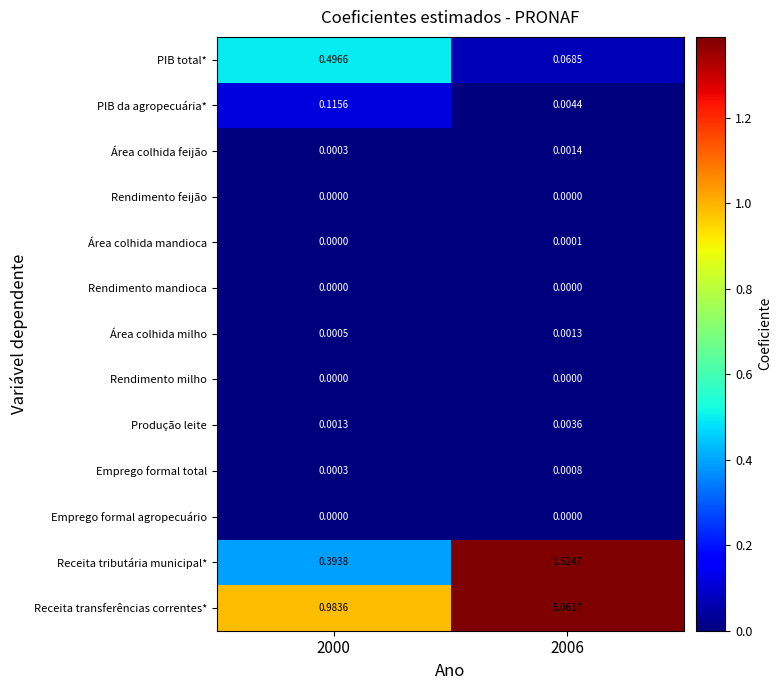

Between 2000 and 2006, which series saw the biggest shift?

Receita transferências correntes*